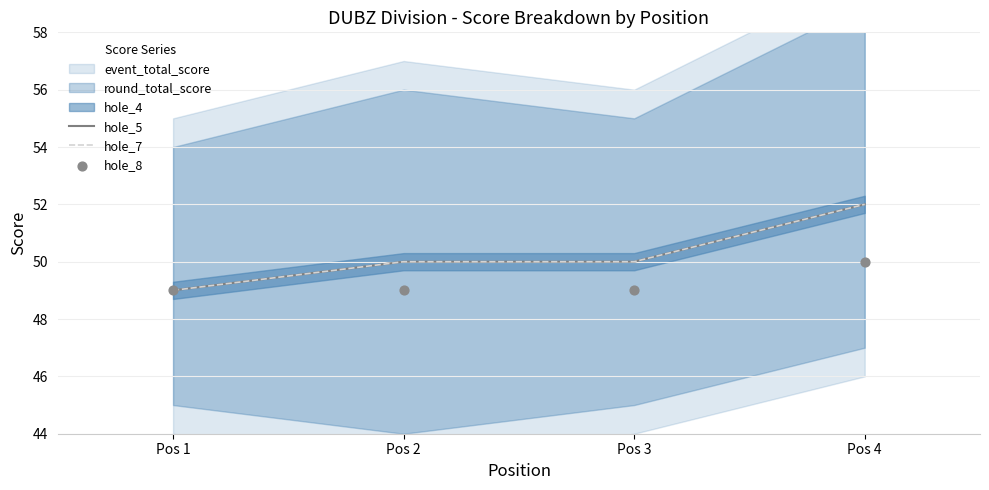

Is the value of hole_5 at Pos 3 greater than the value of hole_8 at Pos 3?

Yes